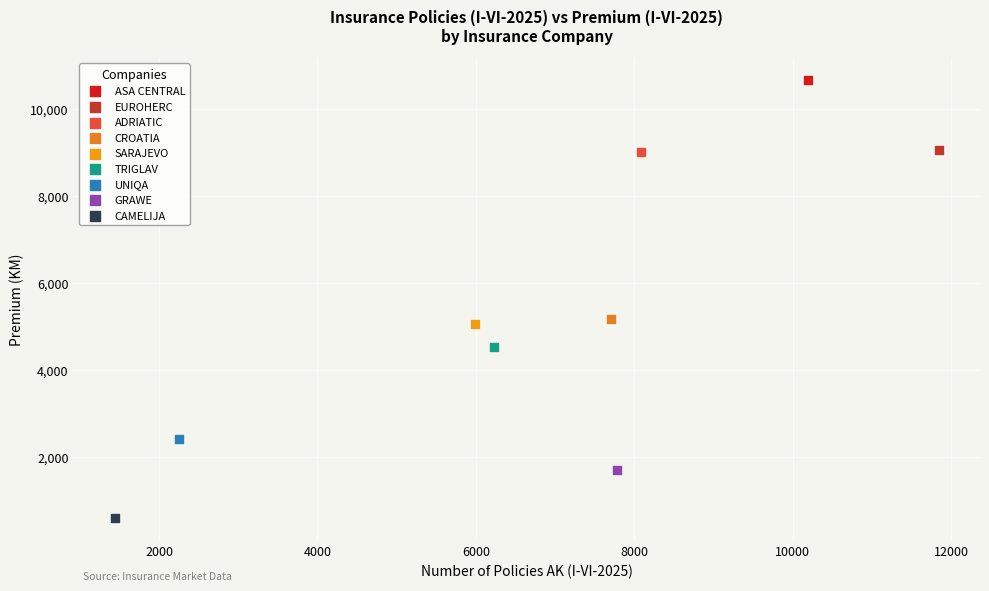

What are all the series names shown in the legend?

ASA CENTRAL, EUROHERC, ADRIATIC, CROATIA, SARAJEVO, TRIGLAV, UNIQA, GRAWE, CAMELIJA